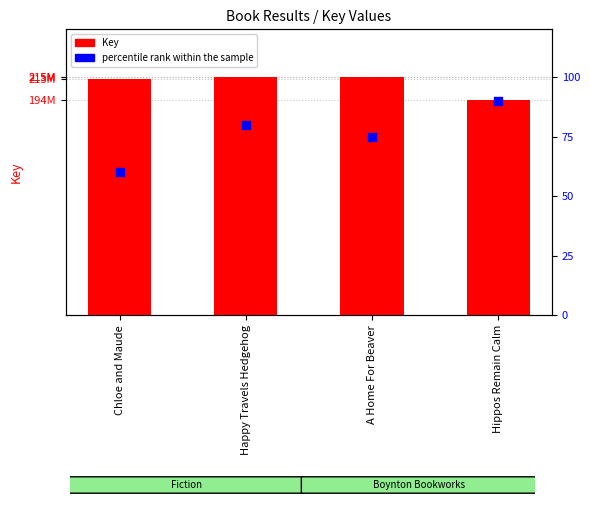

Which series reaches the minimum Y coordinate?

percentile rank within the sample